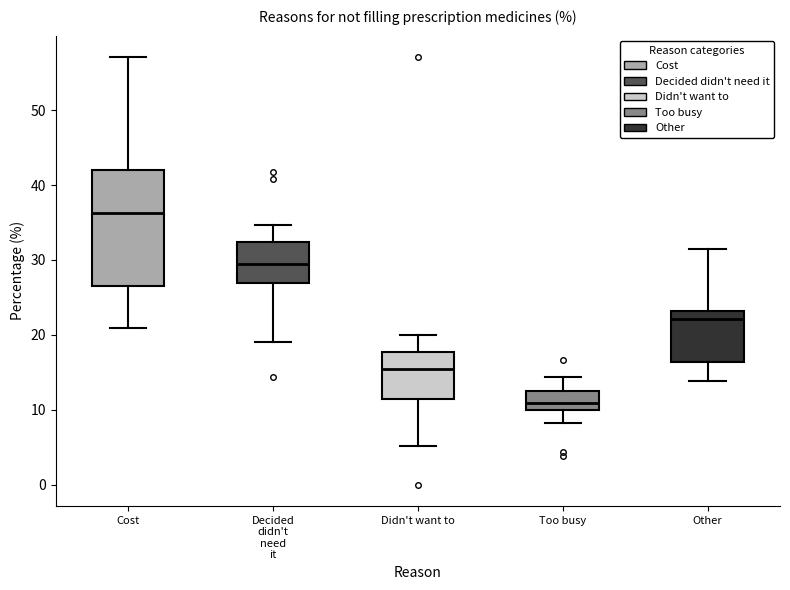

Where is the upper edge of the box for Decided didn't need it on the y-axis? The values are not printed on the chart, so give them approximately, as read against the axis.

32